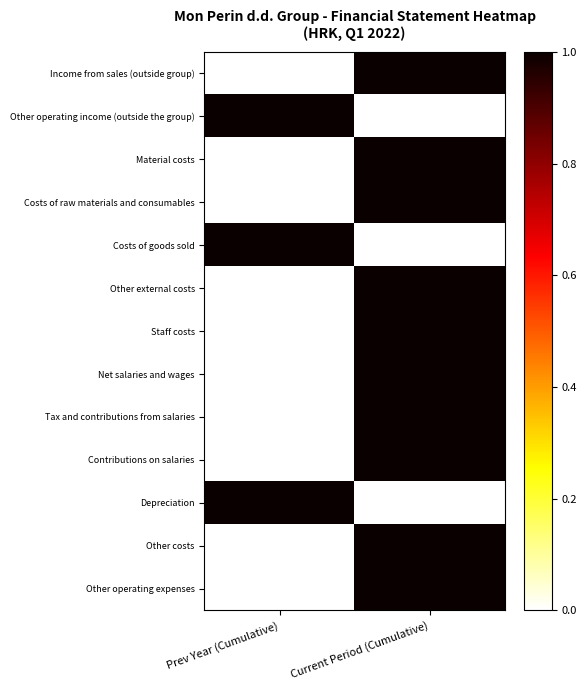

What is the spread (max minus min) of values at Current Period (Cumulative)?

1